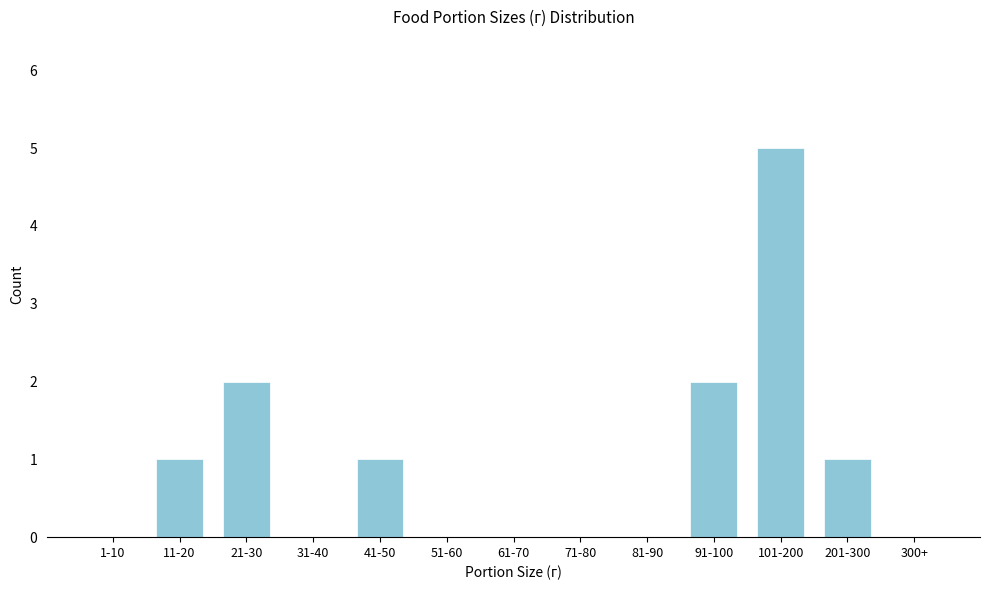

Reading right to left, what are all the values shown in this chart?

300+=0	201-300=1	101-200=5	91-100=2	81-90=0	71-80=0	61-70=0	51-60=0	41-50=1	31-40=0	21-30=2	11-20=1	1-10=0